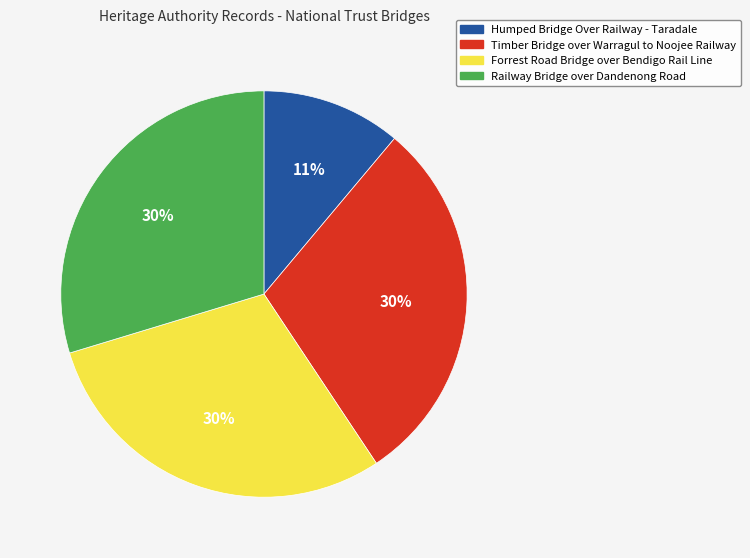

What is the ratio of the value at Forrest Road Bridge over Bendigo Rail Line to the value at Railway Bridge over Dandenong Road?

1.0